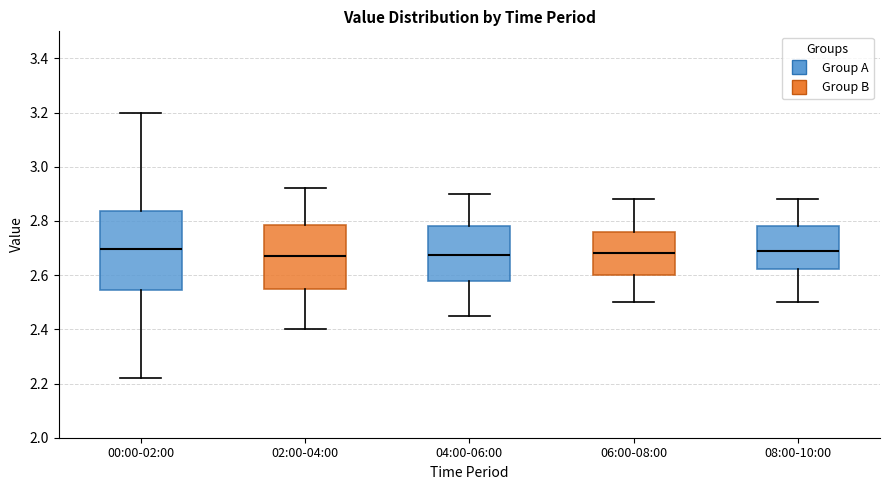

Where does the upper whisker of the box for 04:00-06:00 end on the y-axis? The values are not printed on the chart, so give them approximately, as read against the axis.

2.90